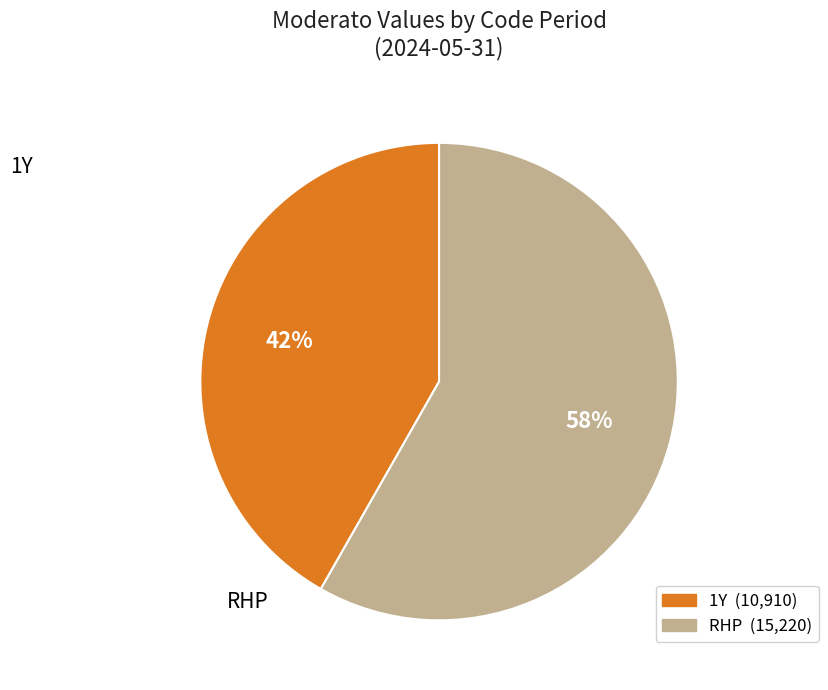

Is the sum of 1Y and RHP greater than half?

Yes